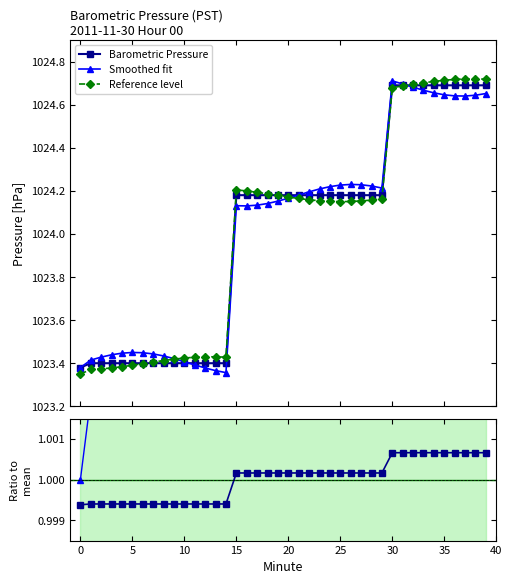

What is the difference between the second highest and minimum values in the Smoothed fit series?

1.3